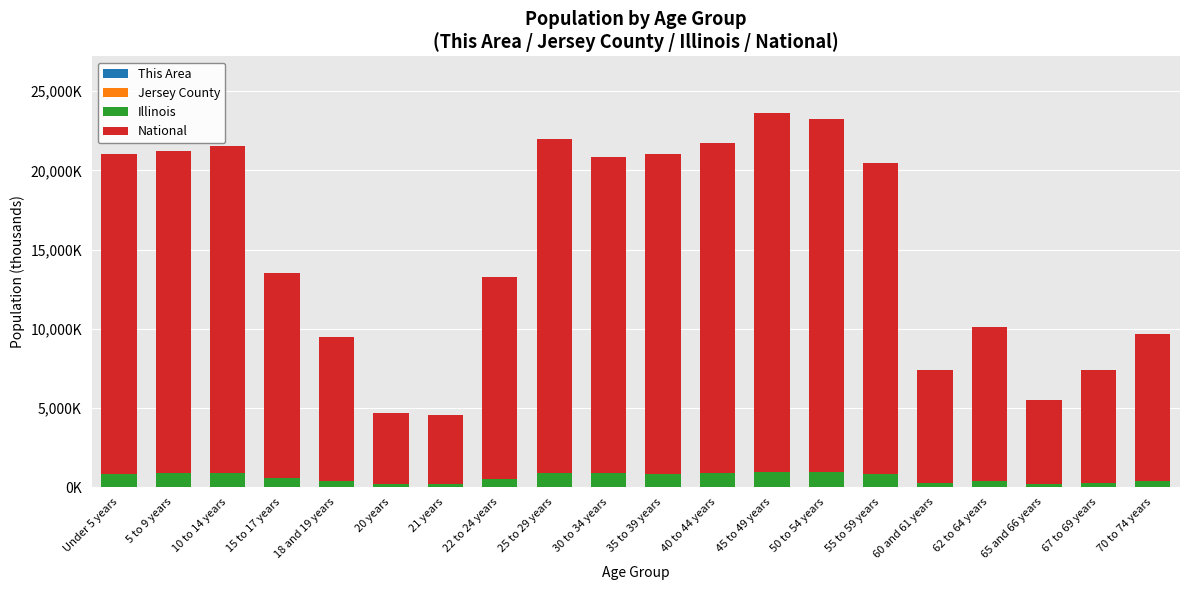

Rank the categories by Jersey County value from lowest to highest.

20 years, 21 years, 65 and 66 years, 60 and 61 years, 67 to 69 years, 18 and 19 years, 62 to 64 years, 22 to 24 years, 70 to 74 years, 15 to 17 years, 30 to 34 years, 25 to 29 years, Under 5 years, 35 to 39 years, 5 to 9 years, 40 to 44 years, 55 to 59 years, 10 to 14 years, 45 to 49 years, 50 to 54 years